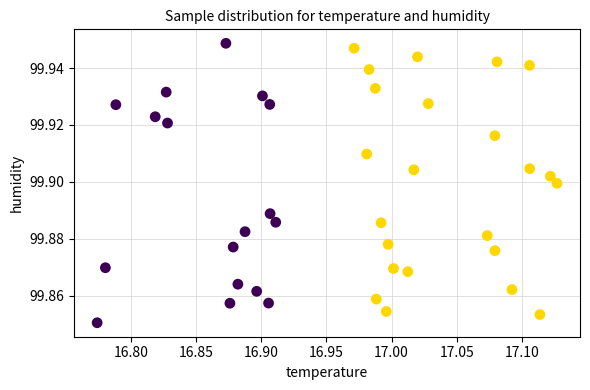

What is the range of X values (max minus min)?

0.4